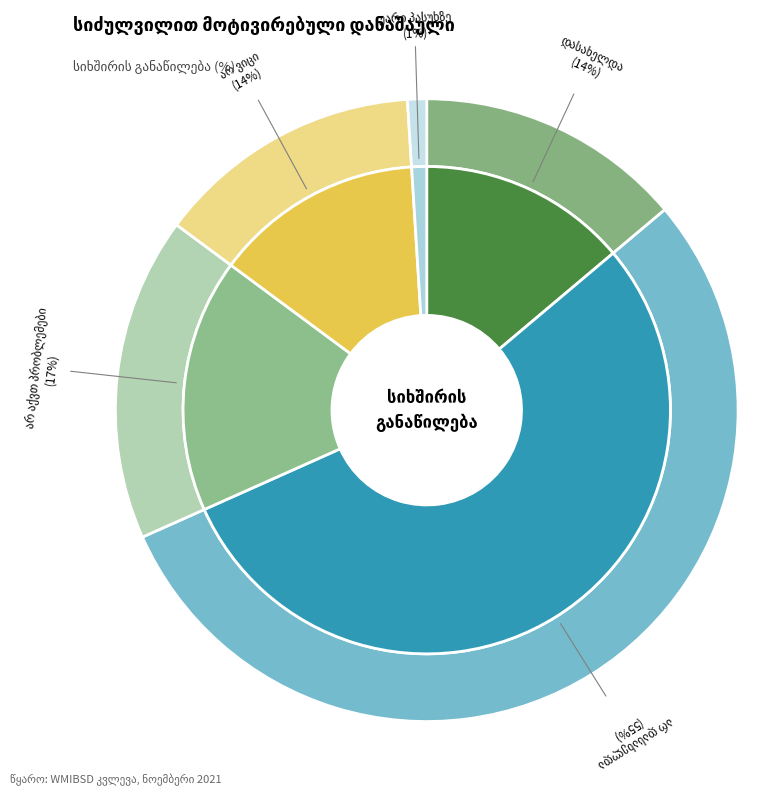

Is there any slice that represents more than half of the pie?

Yes